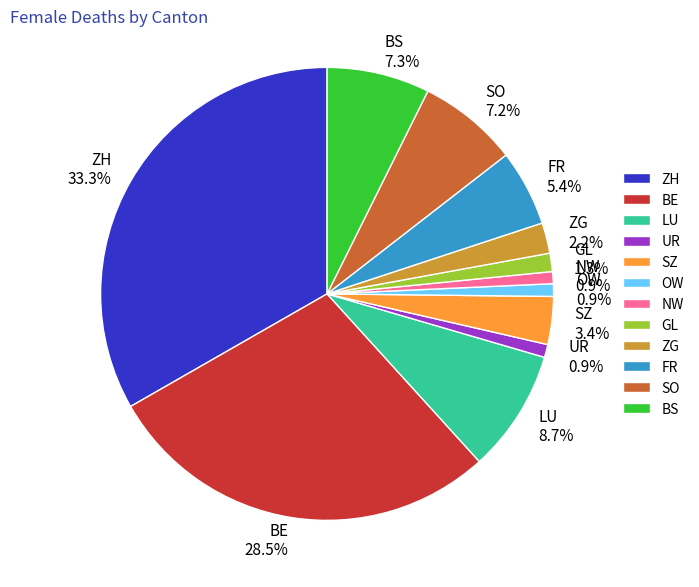

Is SZ the majority of the pie?

No